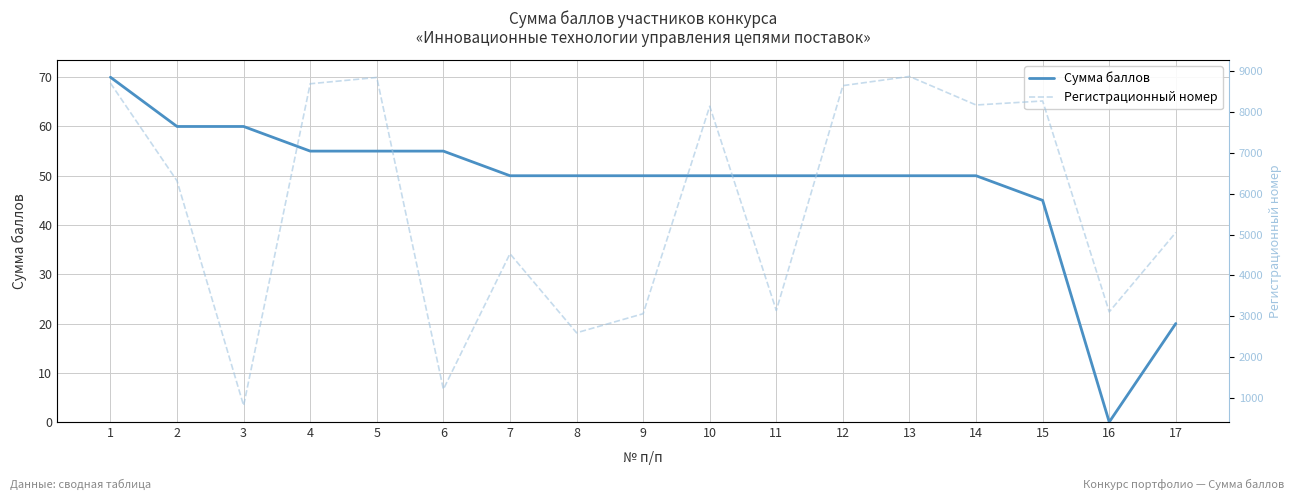

What is the approximate value of Сумма баллов at 8, to the nearest 10?

50